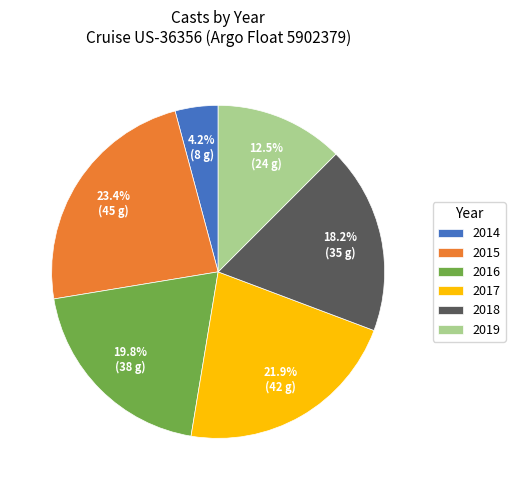

Between 2016 and 2019, which is larger?

2016